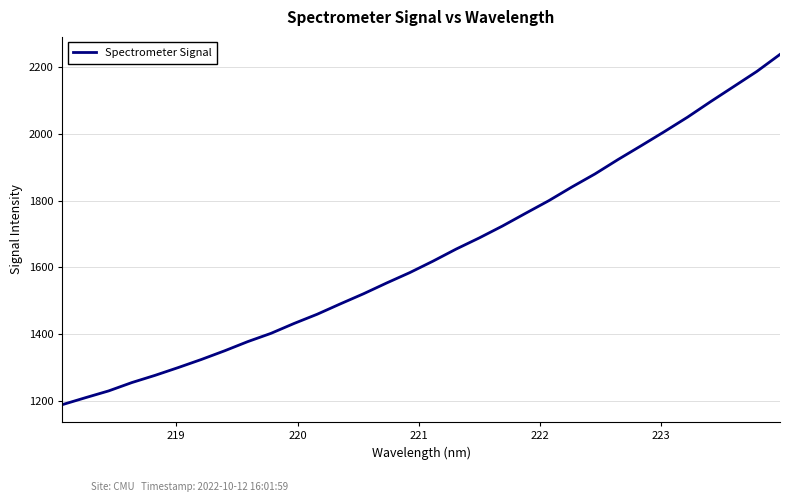

True or false: the data has more than 2 interior local peaks.

False